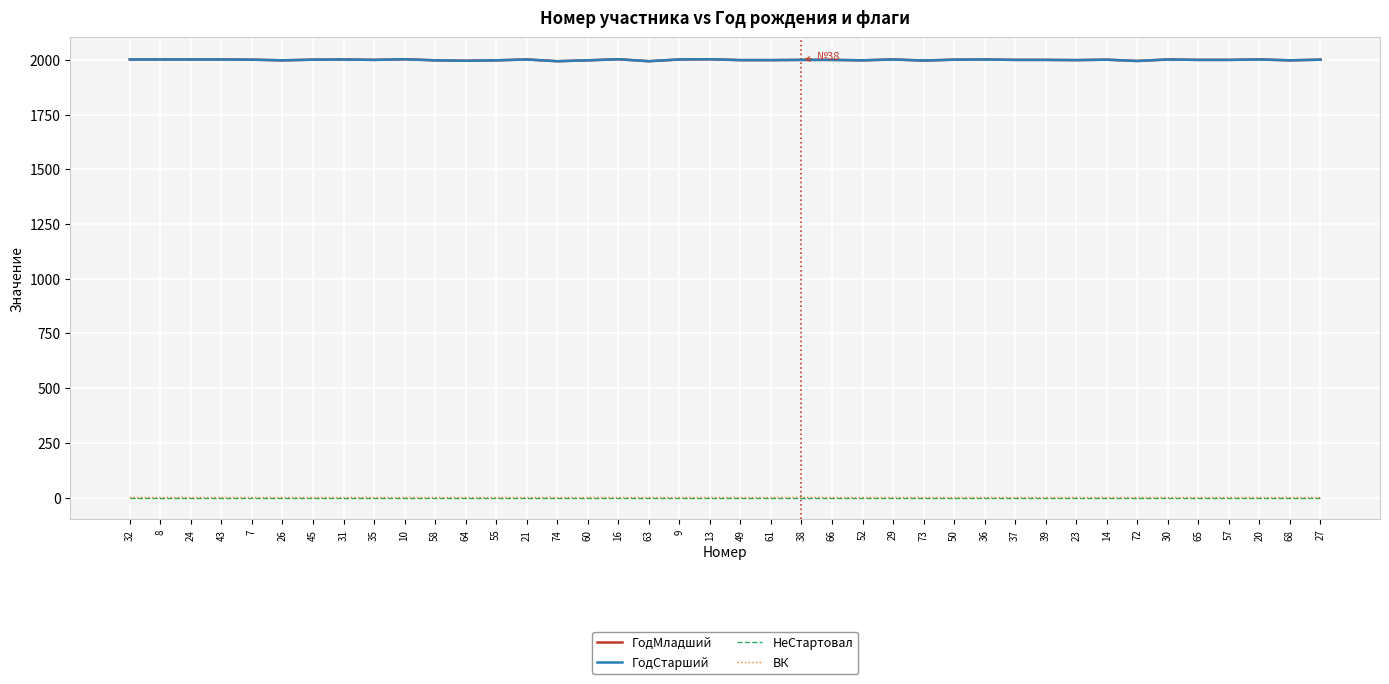

Does the chart display data point markers on the line(s)?

No